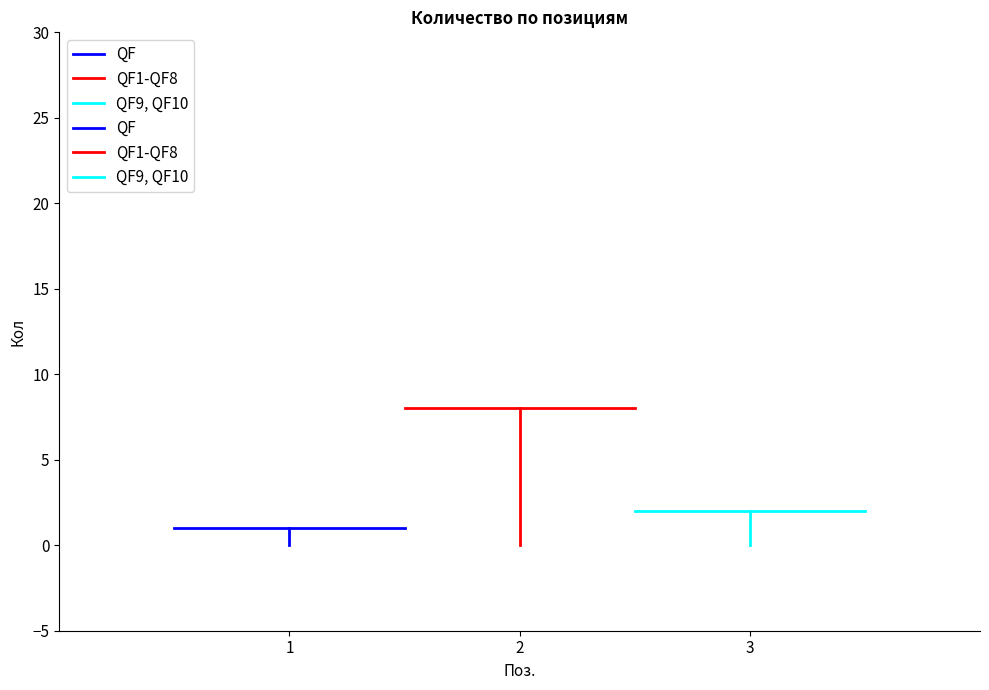

How many lines are shown in the chart?

3